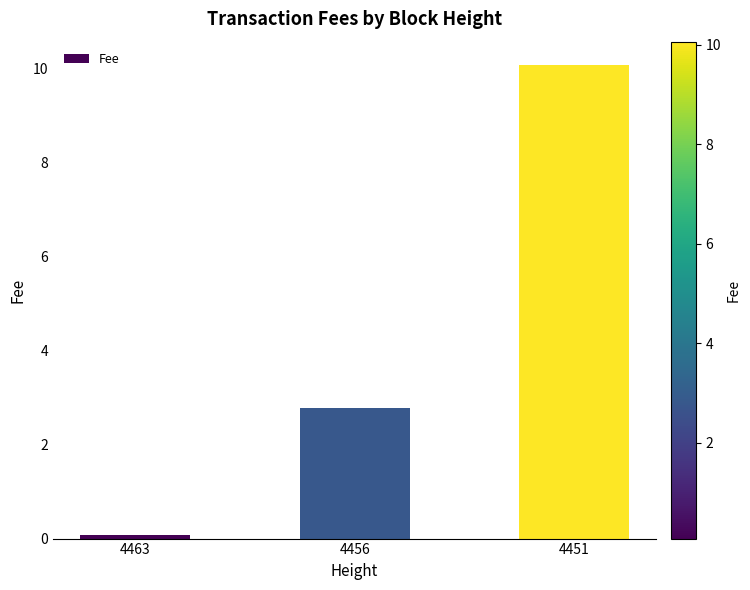

Count the number of categories in the chart.

3